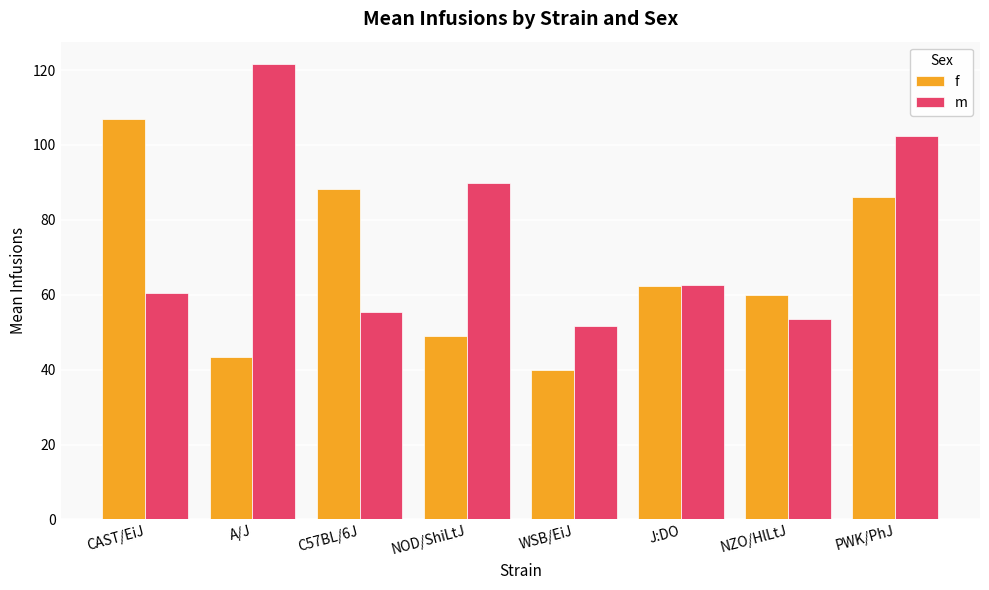

The m series shows 62.6 at J:DO. True or false?

True